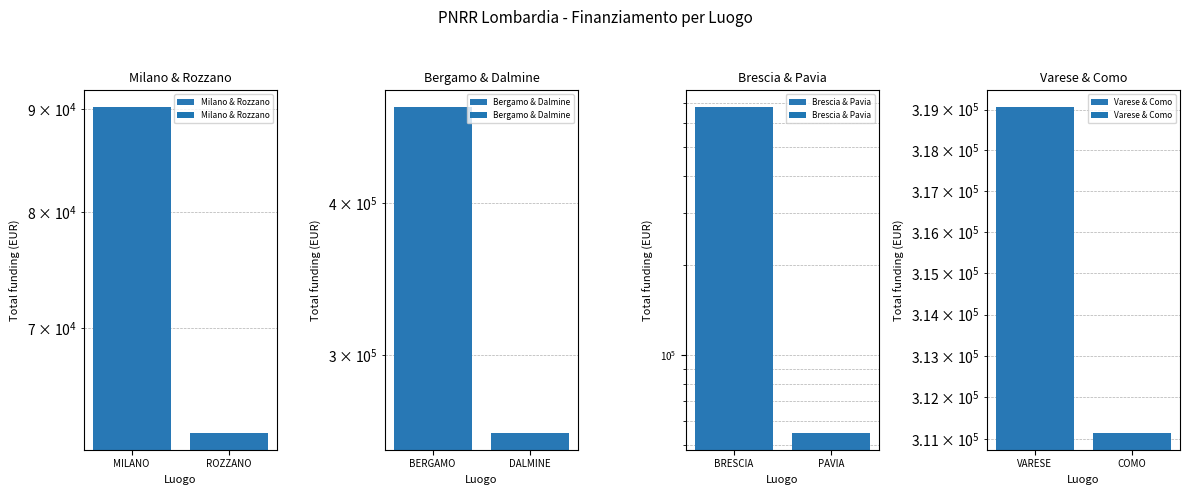

Reading right to left, list all the values displayed in this chart.

Milano & Rozzano: 62062.4	90268.6
Bergamo & Dalmine: 258386.7	480788.9
Brescia & Pavia: 54577.6	682502.5
Varese & Como: 311137.0	319070.1